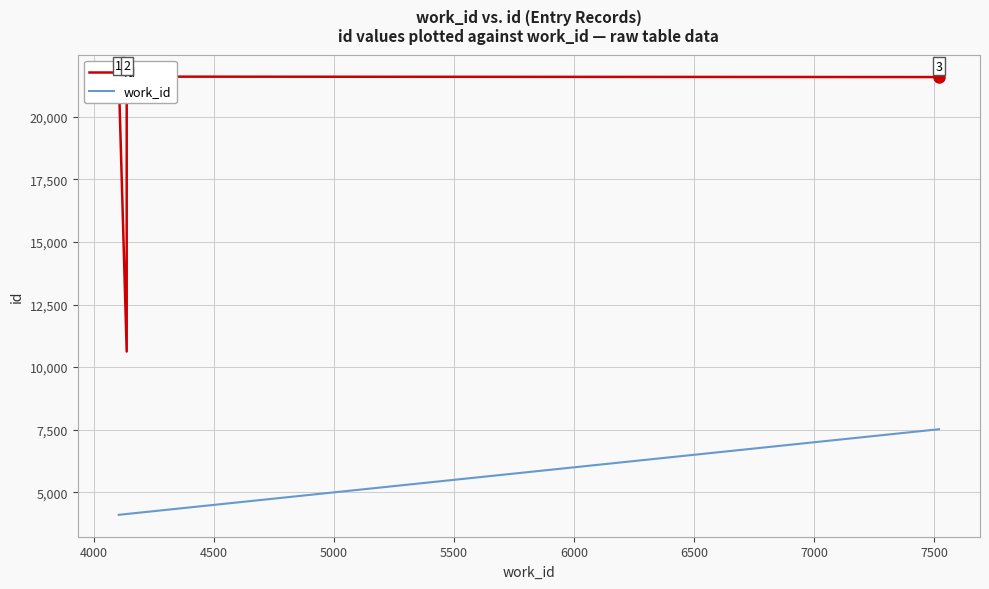

Between 4000 and 4500, which is larger?

4500